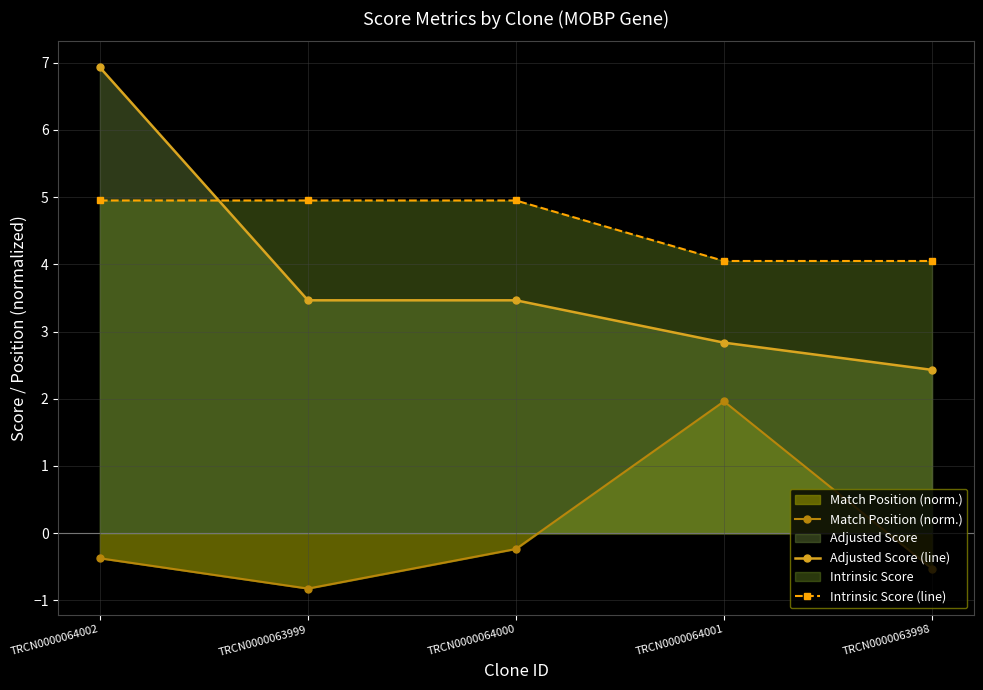

Between TRCN0000064000 and TRCN0000064002, which is larger?

TRCN0000064000